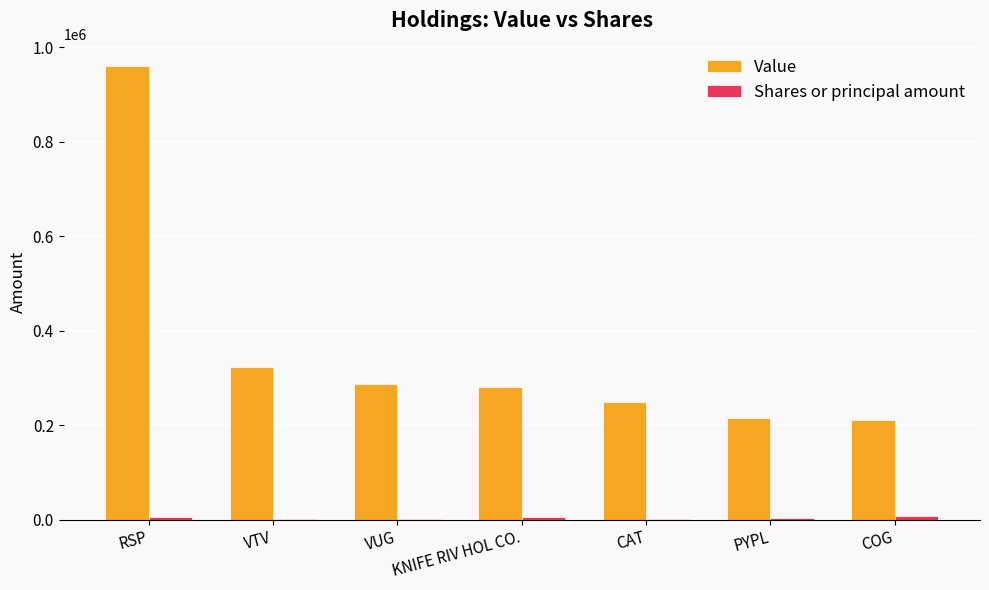

The Value series shows 324188 at PYPL. True or false?

False